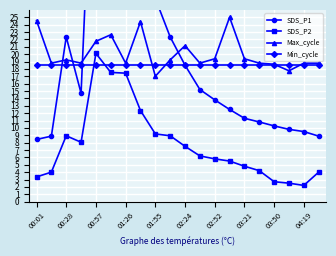

At which label does Max_cycle reach its minimum?

01:55